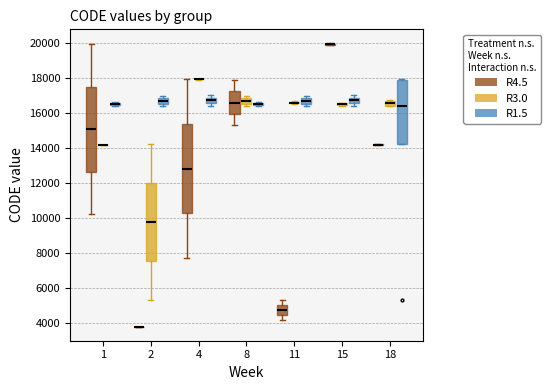

Reading left to right, read every box against the y-axis: the position of its median line, the range the box covers, and the ends of its whiskers. The values are not printed on the chart, so give them approximately, as read against the axis.

1 (R4.5): median 15000, box 12600 to 17600, whiskers 10200 to 20000
1 (R3.0): box collapsed to a line at 14200, whiskers 14200 to 14200
1 (R1.5): box collapsed to a line at 16600, whiskers 16400 to 16600
2 (R4.5): box collapsed to a line at 3800, whiskers 3800 to 3800
2 (R3.0): median 9800, box 7600 to 12000, whiskers 5400 to 14200
2 (R1.5): median 16800 (inside the box), box 16600 to 16800, whiskers 16400 to 17000
4 (R4.5): median 12800, box 10200 to 15400, whiskers 7800 to 18000
4 (R3.0): box collapsed to a line at 18000, whiskers 18000 to 18000
4 (R1.5): median 16800 (inside the box), box 16600 to 16800, whiskers 16400 to 17000
8 (R4.5): median 16600, box 16000 to 17200, whiskers 15400 to 18000
8 (R3.0): median 16800 (inside the box), box 16600 to 16800, whiskers 16400 to 17000
8 (R1.5): box collapsed to a line at 16600, whiskers 16400 to 16600
11 (R4.5): median 4800, box 4400 to 5000, whiskers 4200 to 5400
11 (R3.0): box collapsed to a line at 16600, whiskers 16600 to 16800
11 (R1.5): median 16800 (inside the box), box 16600 to 16800, whiskers 16400 to 17000
15 (R4.5): box collapsed to a line at 20000, whiskers 19800 to 20000
15 (R3.0): box collapsed to a line at 16600, whiskers 16400 to 16600
15 (R1.5): median 16800 (inside the box), box 16600 to 16800, whiskers 16400 to 17000
18 (R4.5): box collapsed to a line at 14200, whiskers 14200 to 14200
18 (R3.0): median 16600, box 16400 to 16800, whiskers 16400 to 16800
18 (R1.5): median 16400, box 14200 to 18000, whiskers 14200 to 18000